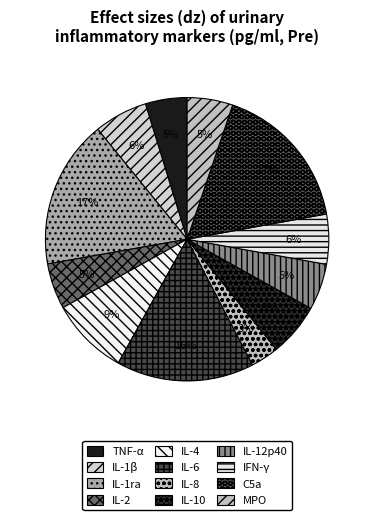

To the nearest percent, what is the difference between the largest and smallest slice percentages?

14%